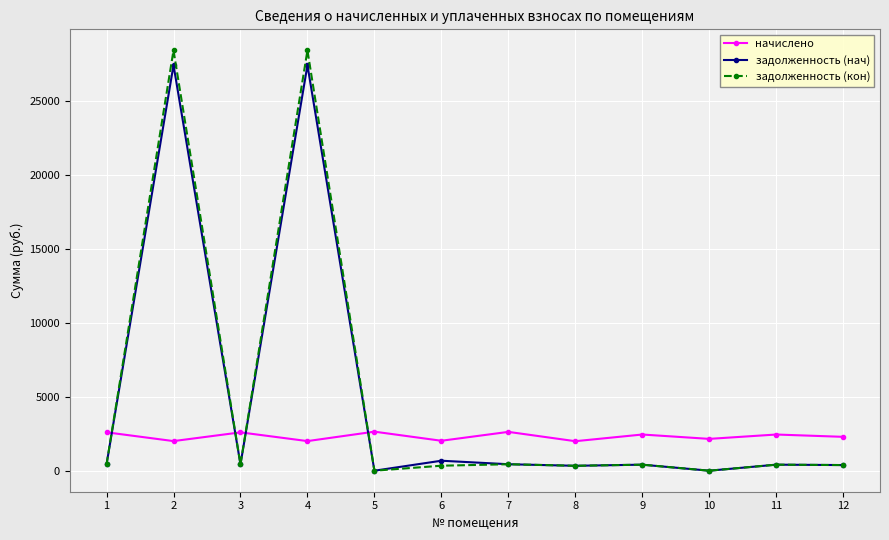

Which series ends up on top after the final intersection of задолженность (нач) and начислено?

начислено